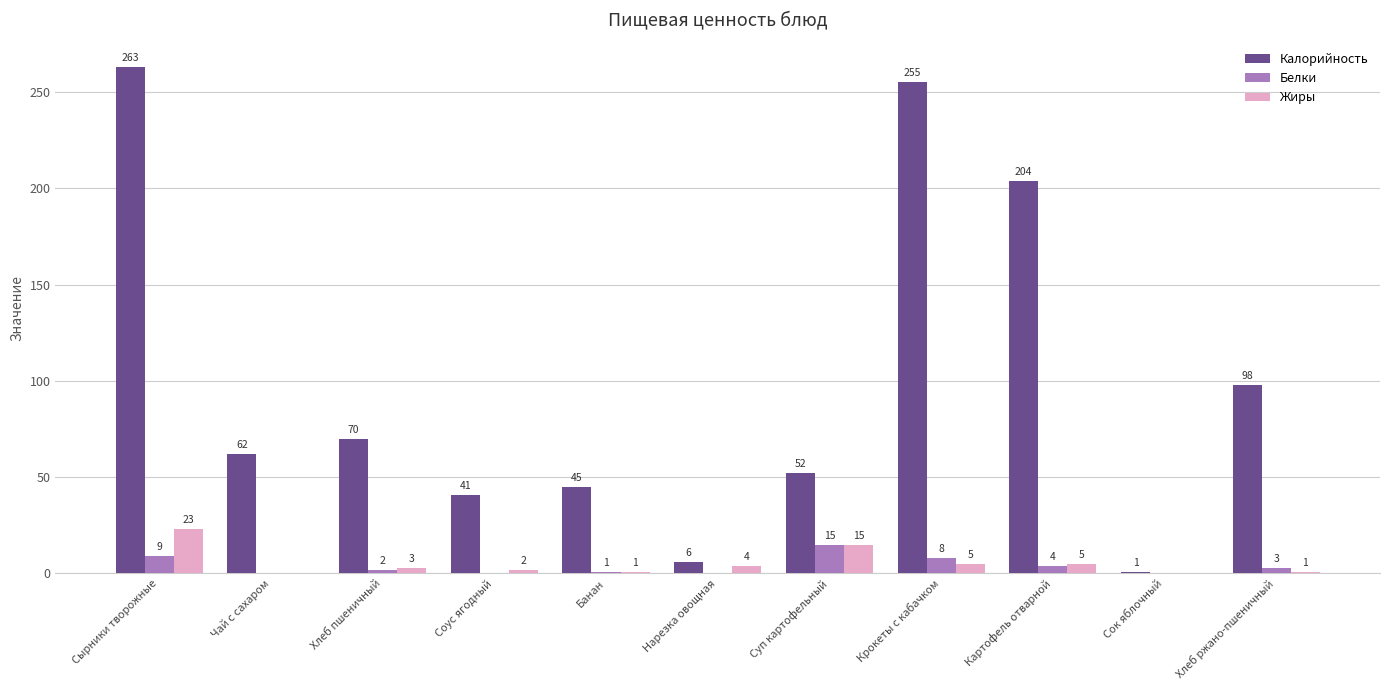

At which category does the chart reach its peak across all series?

Сырники творожные